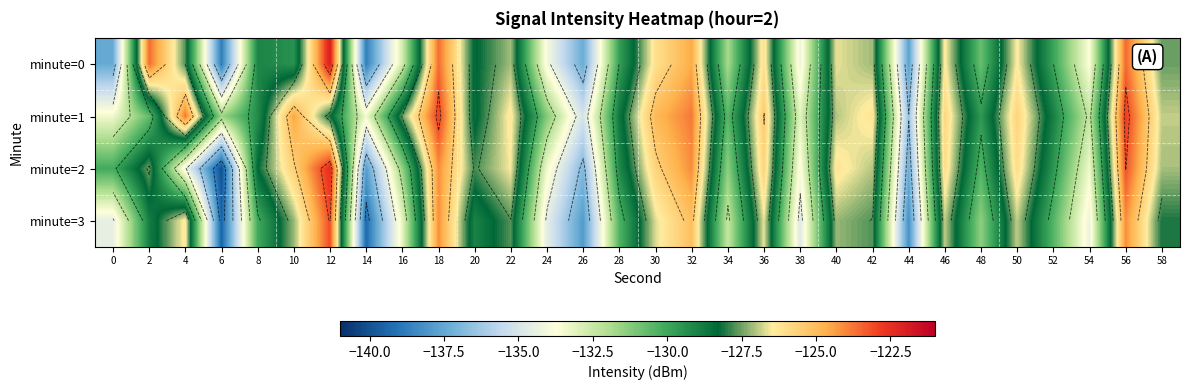

What value does the minute=3 series have at 48?

-131.4